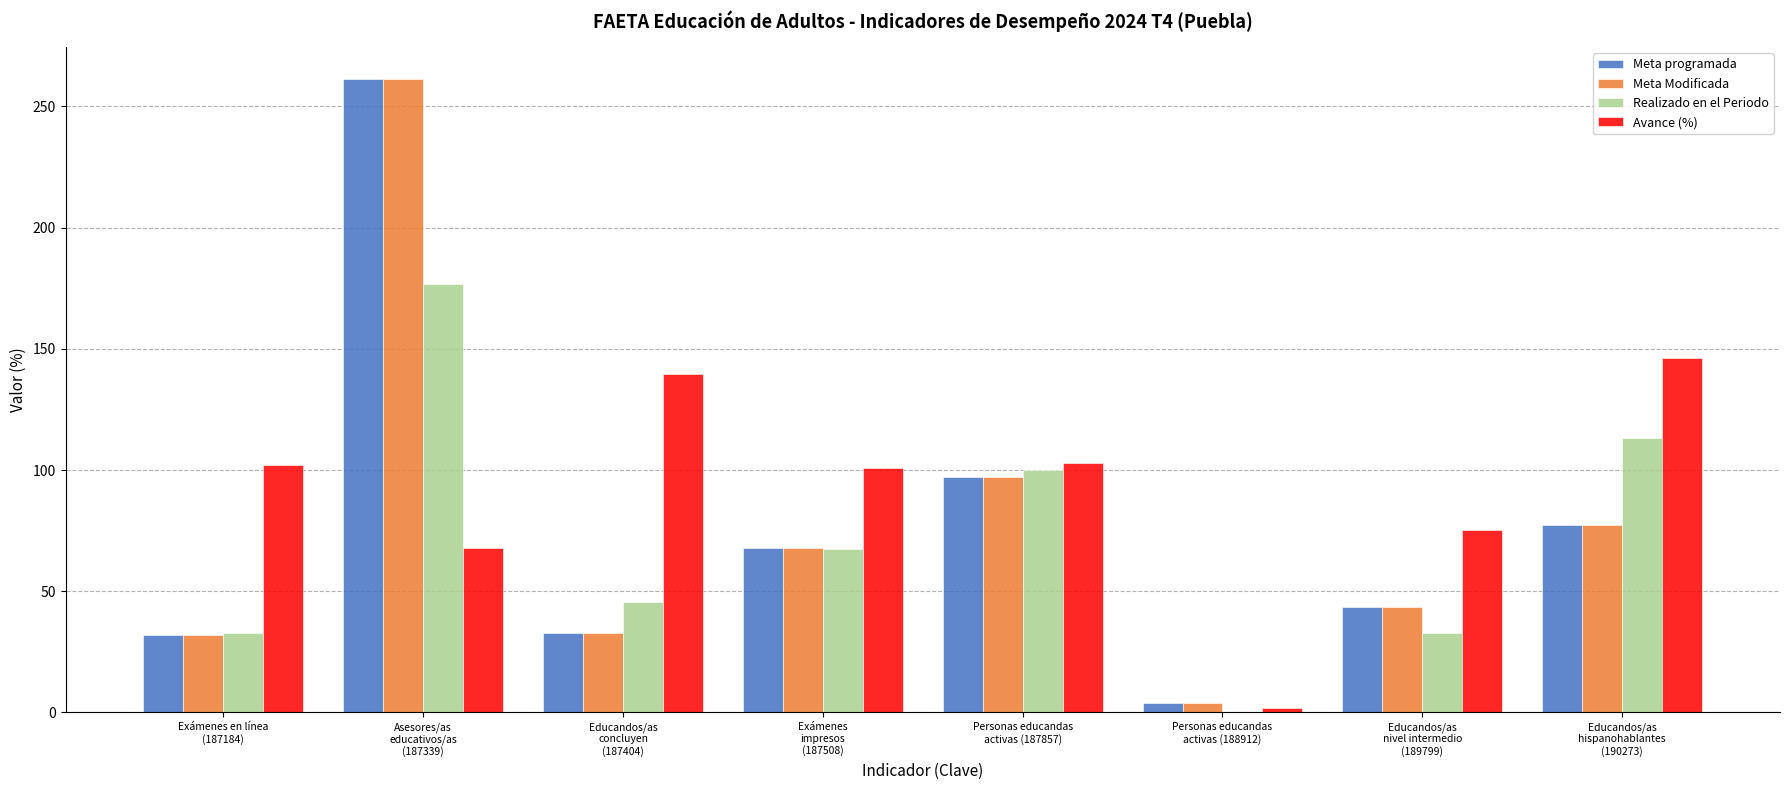

The value of Meta Modificada at Exámenes en línea
(187184) is 32.0. True or false?

True